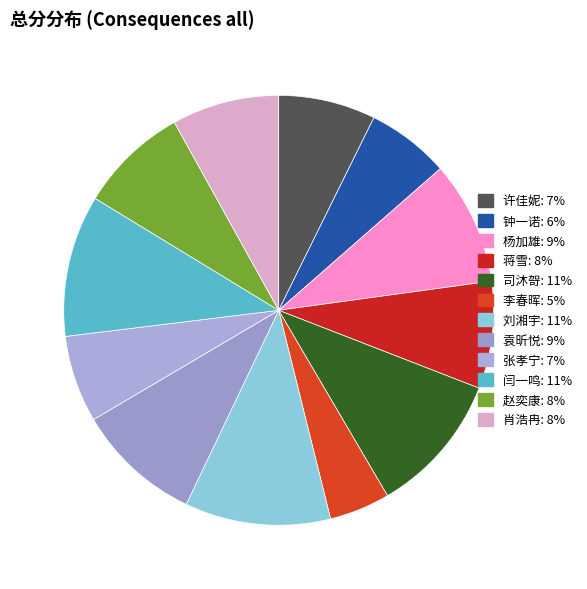

To the nearest percent, what percentage of the pie is 杨加雄?

9%